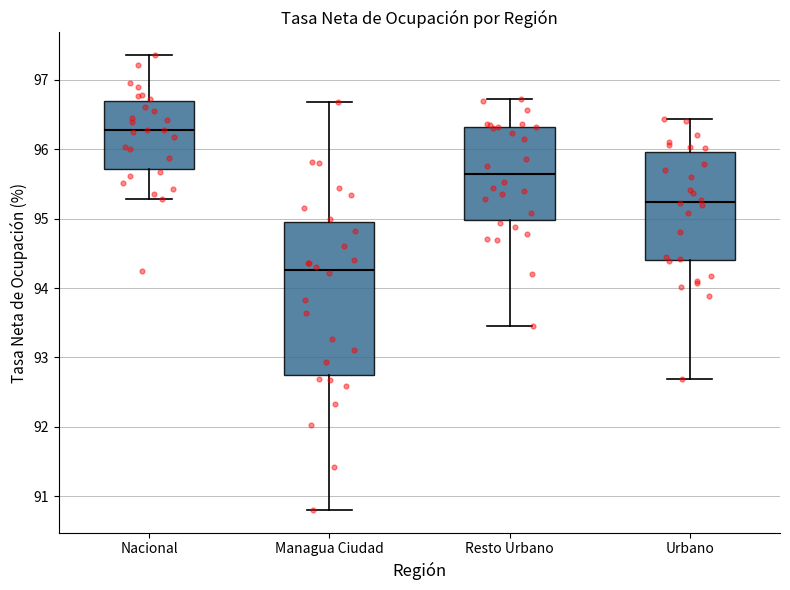

Reading left to right, read every box against the y-axis: the position of its median line, the range the box covers, and the ends of its whiskers. The values are not printed on the chart, so give them approximately, as read against the axis.

Nacional: median 96.3, box 95.7 to 96.7, whiskers 95.3 to 97.4
Managua Ciudad: median 94.3, box 92.8 to 94.9, whiskers 90.8 to 96.7
Resto Urbano: median 95.6, box 95.0 to 96.3, whiskers 93.5 to 96.7
Urbano: median 95.2, box 94.4 to 96.0, whiskers 92.7 to 96.4